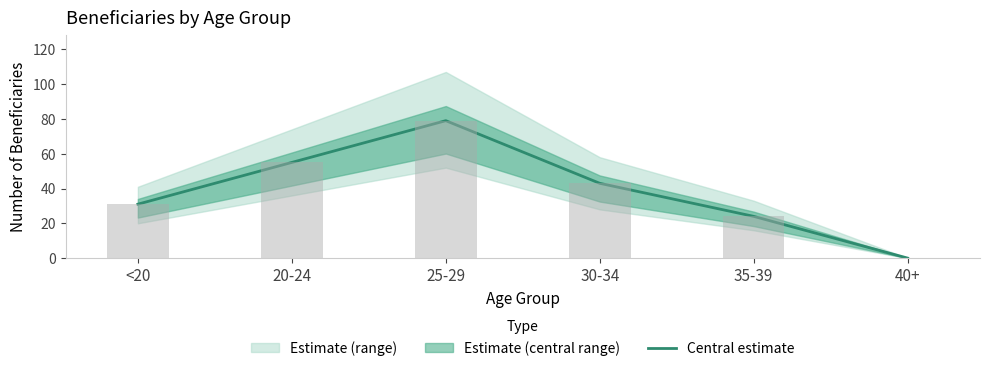

What is the difference between the maximum and minimum values?

79